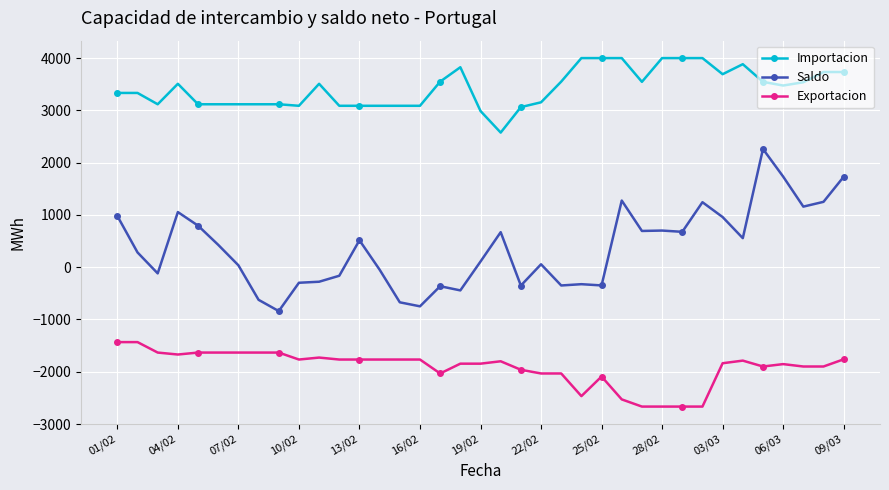

What is the sum of all Importacion values?

126758.3